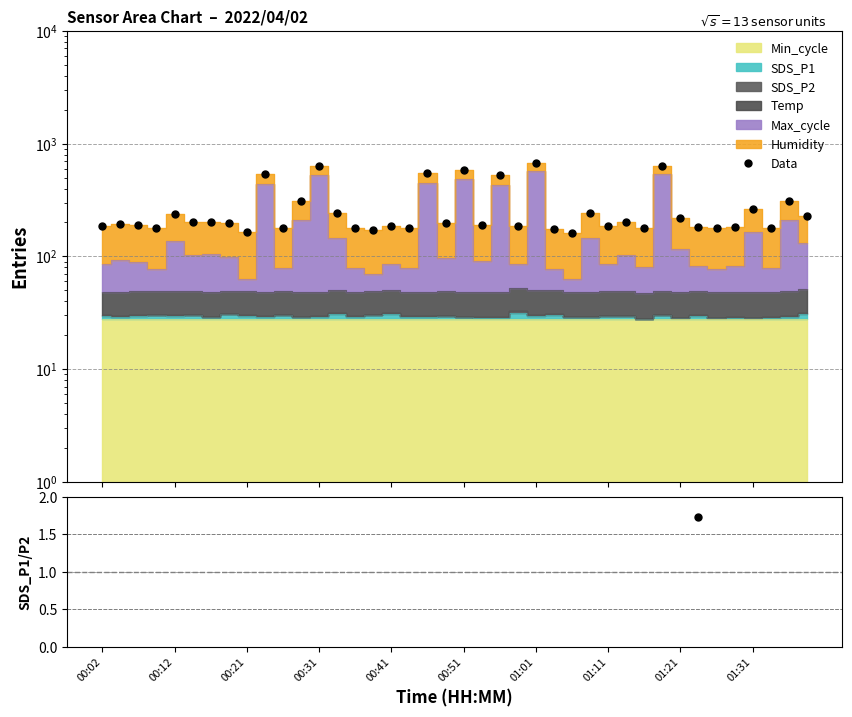

What is the minimum value shown in the chart?

1.7